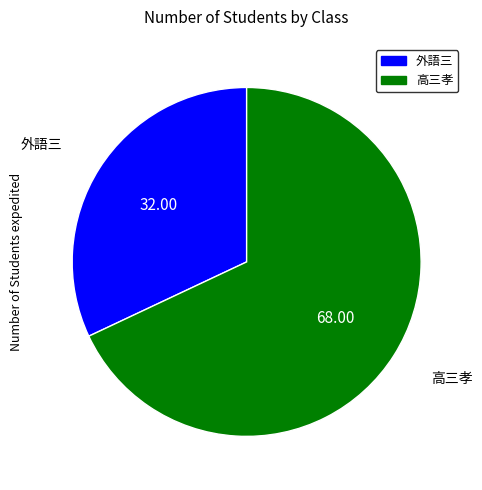

True or false: 外語三 accounts for 32% of the total.

True